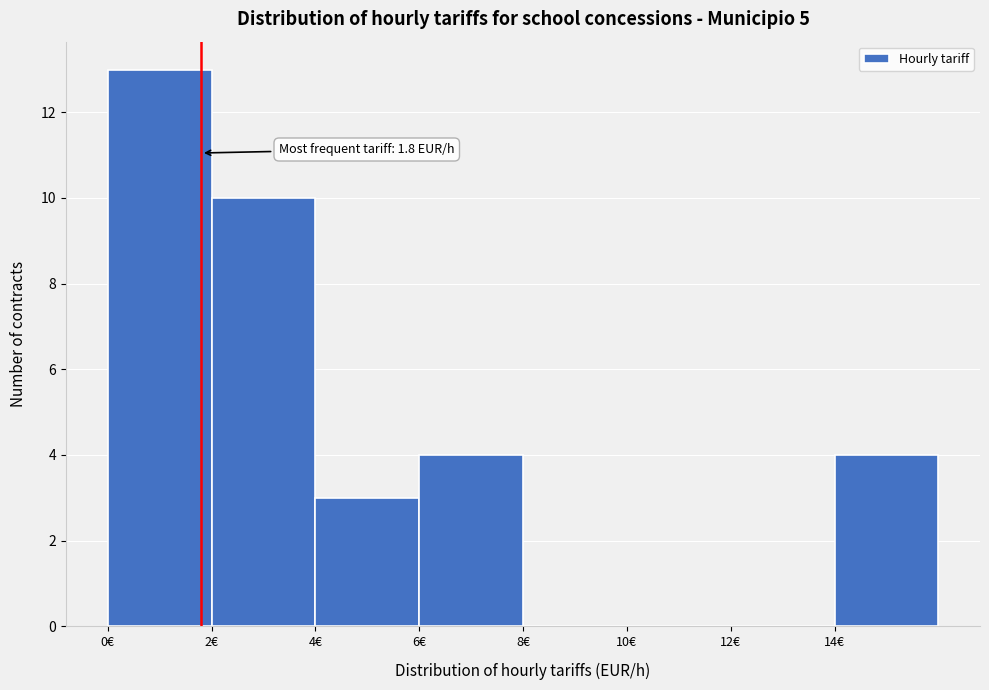

Which range on the x-axis has the tallest bar?

0 to 2